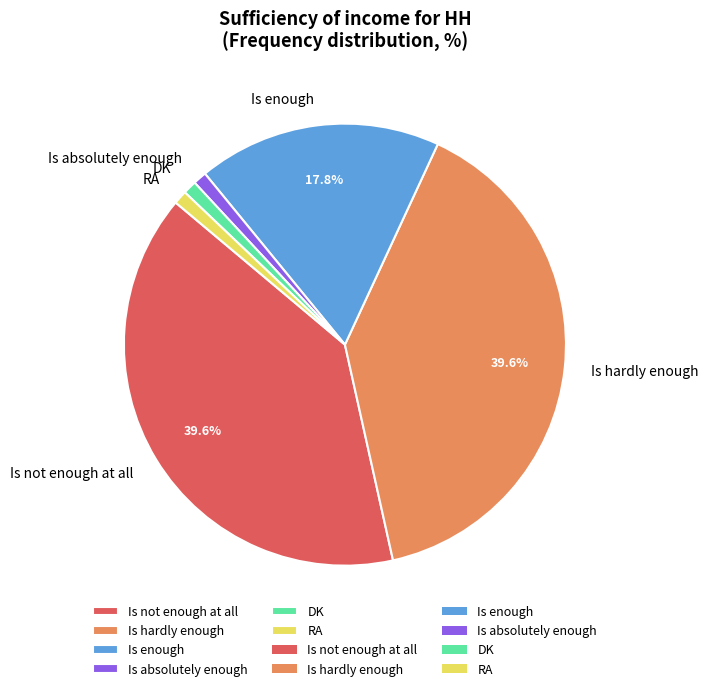

Is it true that Is enough is 4% of the pie?

False